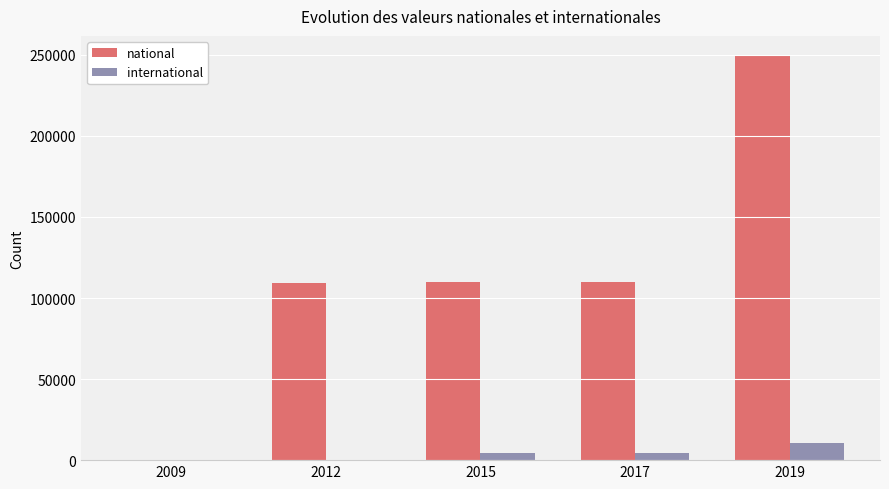

The value of national at 2019 is 124534. True or false?

False